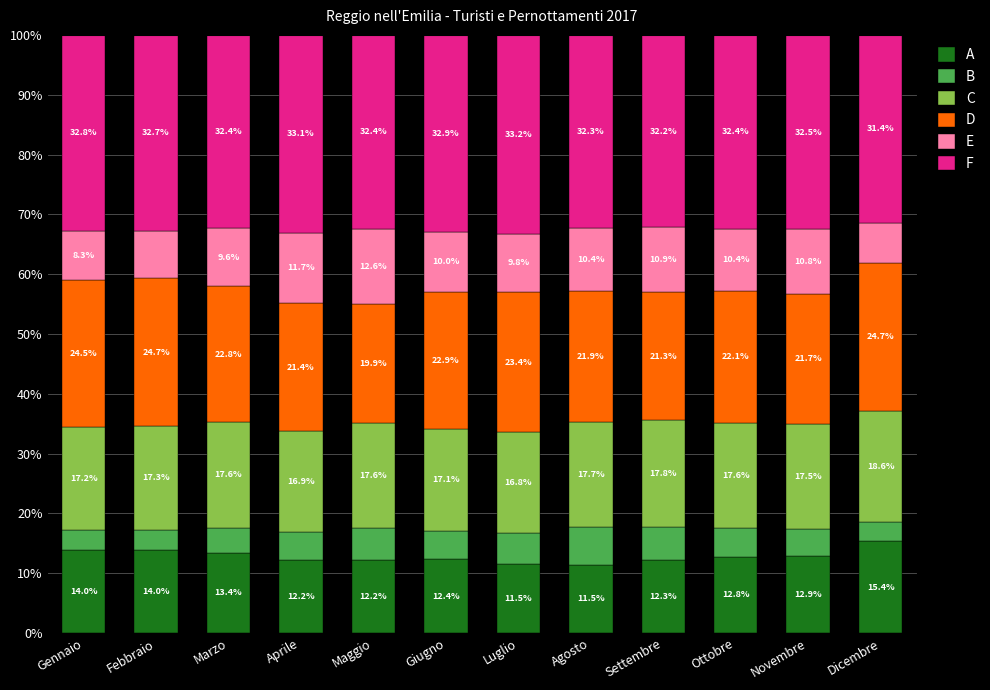

What is the total value across all series at Marzo?

100.0